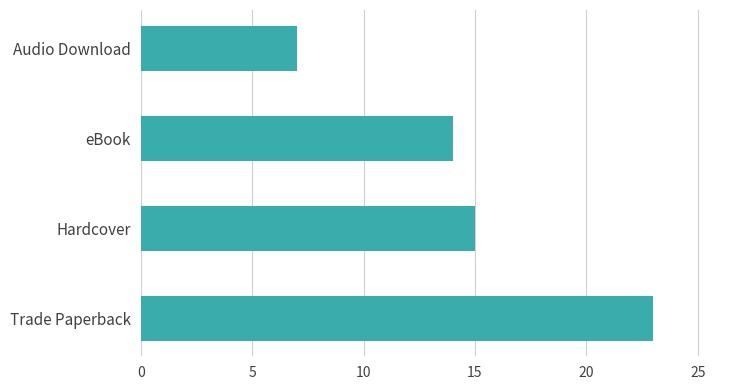

List the labels in order of value, smallest first.

Audio Download, eBook, Hardcover, Trade Paperback